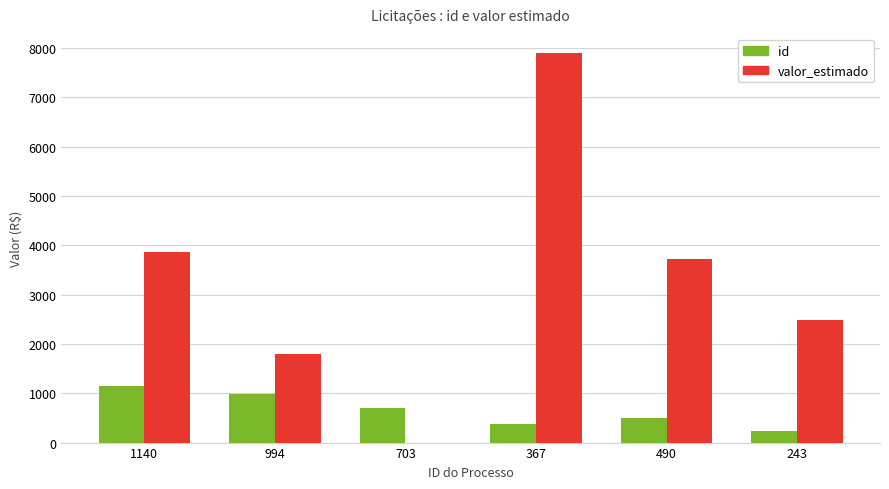

What are all the series names shown in the legend?

id, valor_estimado